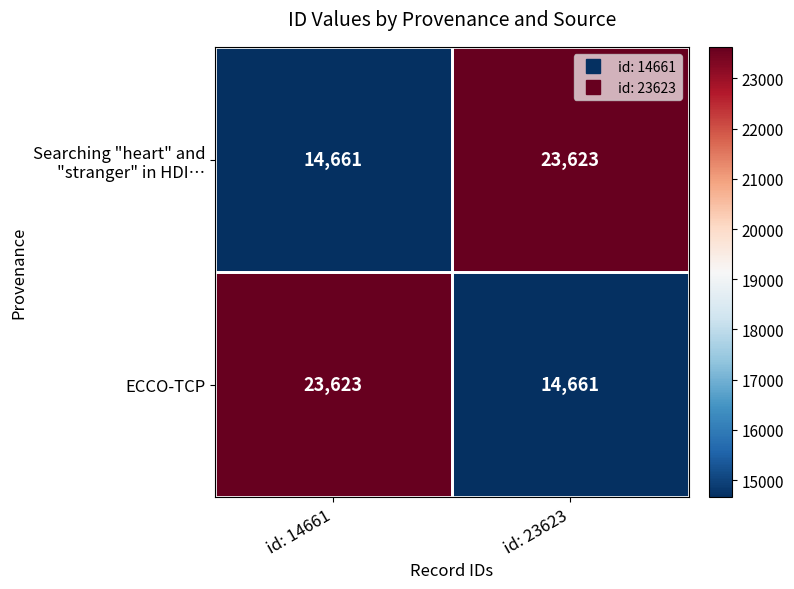

What is the difference between the highest and lowest values at id: 14661?

8962